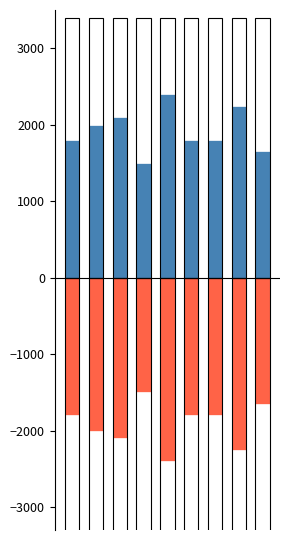

Which series has the widest spread of values?

negative